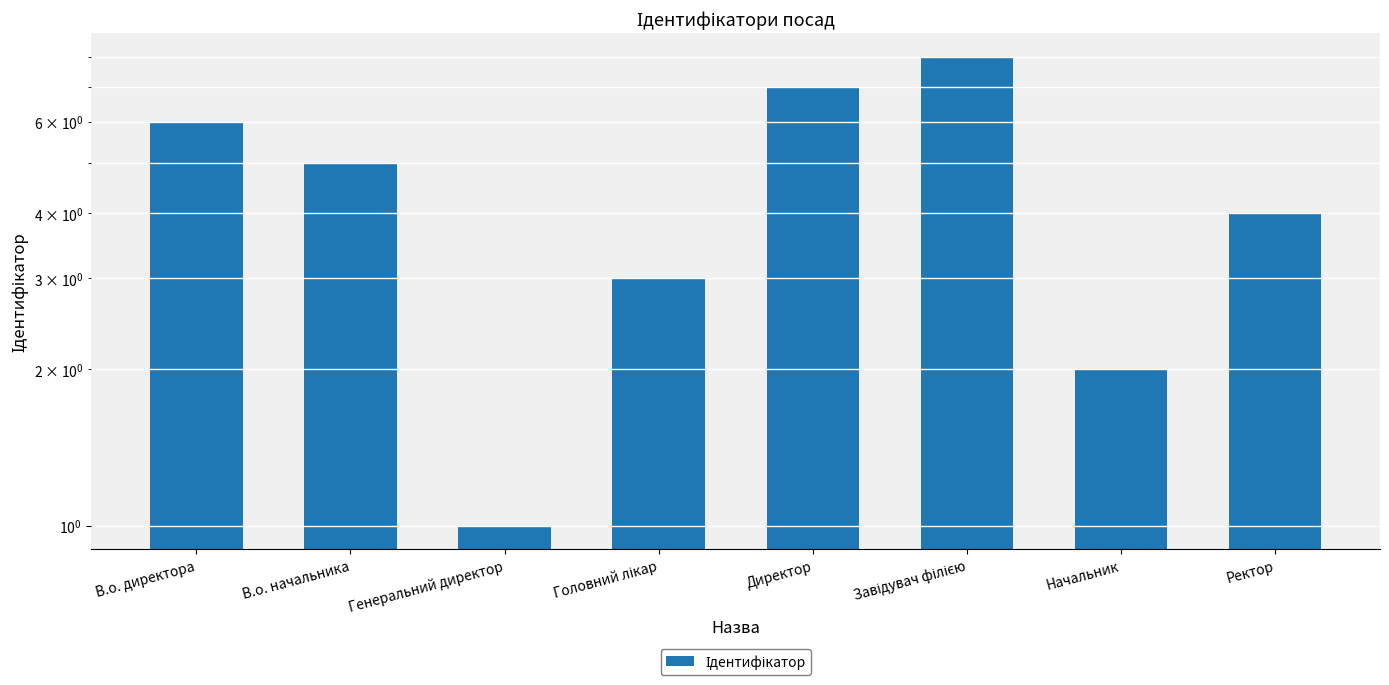

What is the ratio of the value at В.о. начальника to the value at Директор?

0.7